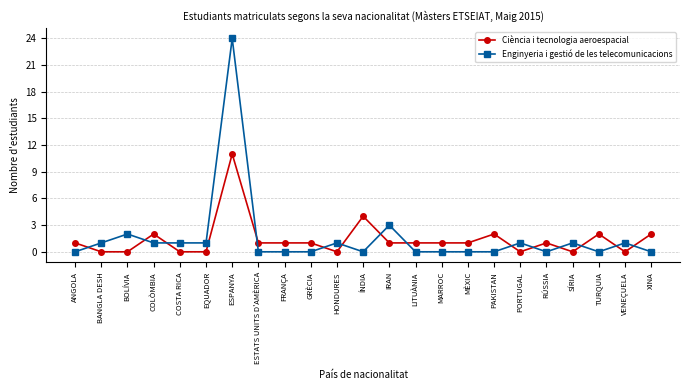

What is the highest value of the Ciència i tecnologia aeroespacial series?

11